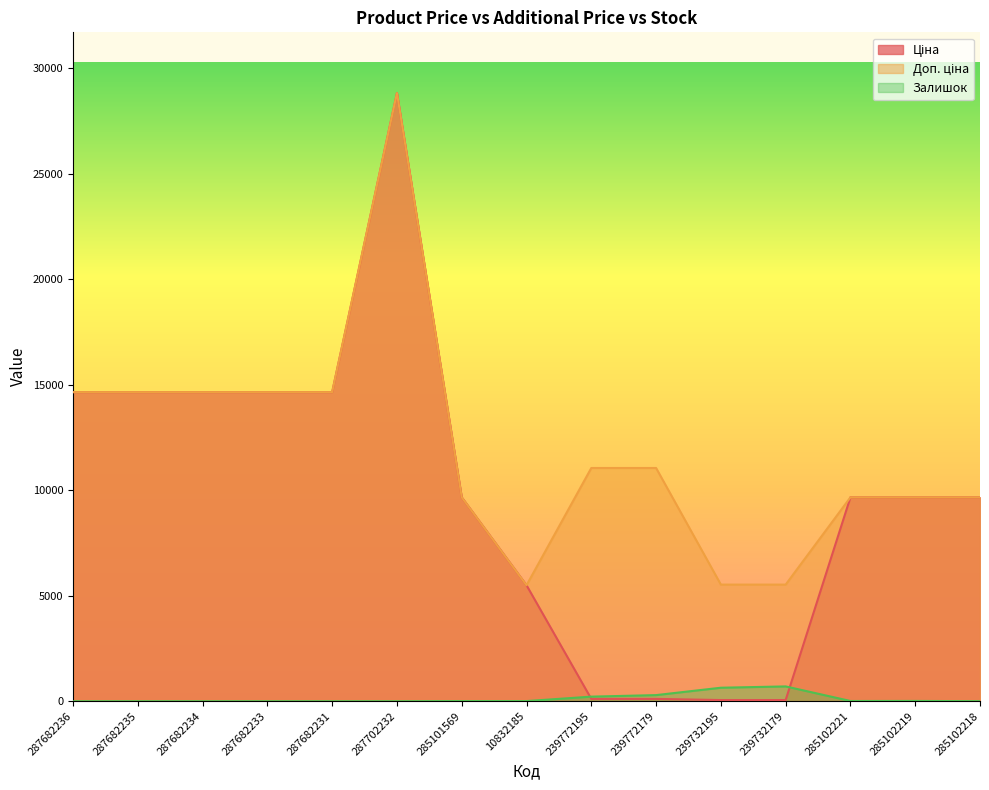

Reading left to right, extract all data points from this chart.

Ціна: 287682236=14649.6	287682235=14649.6	287682234=14649.6	287682233=14649.6	287682231=14649.6	287702232=28821.8	285101569=9664.7	10832185=5497.3	239772195=110.5	239772179=110.5	239732195=55.3	239732179=55.3	285102221=9664.7	285102219=9664.7	285102218=9664.7
Доп. ціна: 287682236=14649.6	287682235=14649.6	287682234=14649.6	287682233=14649.6	287682231=14649.6	287702232=28821.8	285101569=9664.7	10832185=5497.3	239772195=11055.0	239772179=11055.0	239732195=5528.0	239732179=5528.0	285102221=9664.7	285102219=9664.7	285102218=9664.7
Залишок: 287682236=0.0	287682235=0.0	287682234=0.0	287682233=0.0	287682231=0.0	287702232=0.0	285101569=7.0	10832185=7.0	239772195=218.0	239772179=290.0	239732195=640.0	239732179=702.0	285102221=11.0	285102219=14.0	285102218=3.0